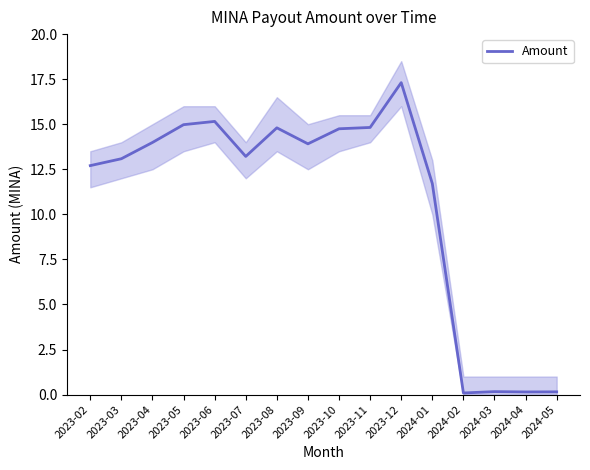

Count the number of categories in the chart.

16